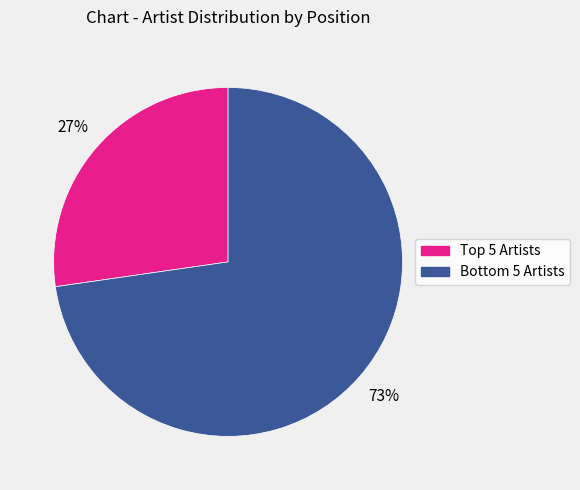

Is there any slice that represents more than half of the pie?

Yes